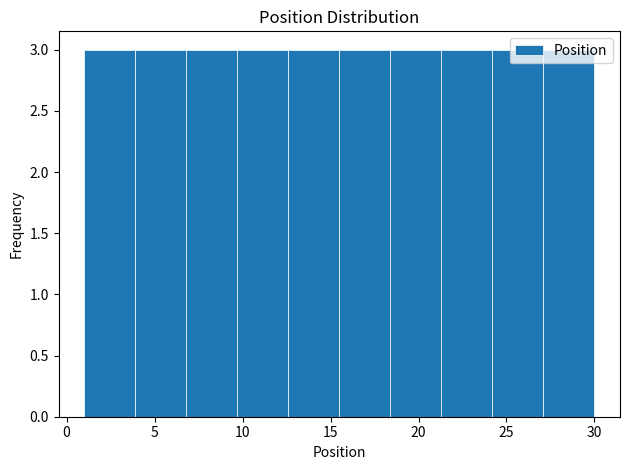

How tall is the bar that spans 12.6 to 15.5 on the x-axis? Neither the bar edges nor the heights are printed on the chart, so give them approximately, as read against the axes.

3